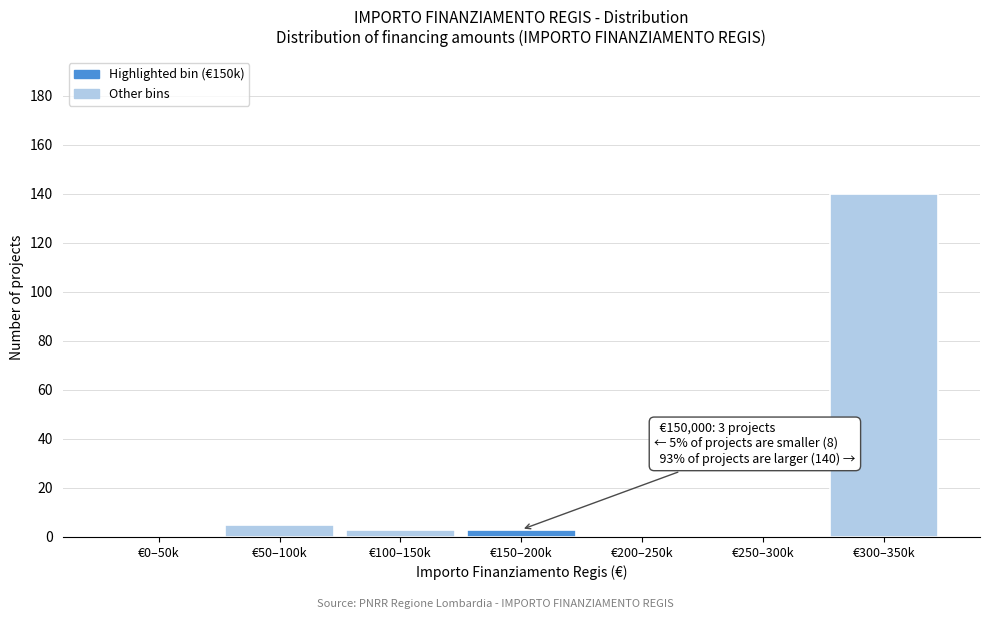

Reading left to right, list all the values displayed in this chart.

€0–50k=0	€50–100k=5	€100–150k=3	€150–200k=3	€200–250k=0	€250–300k=0	€300–350k=140